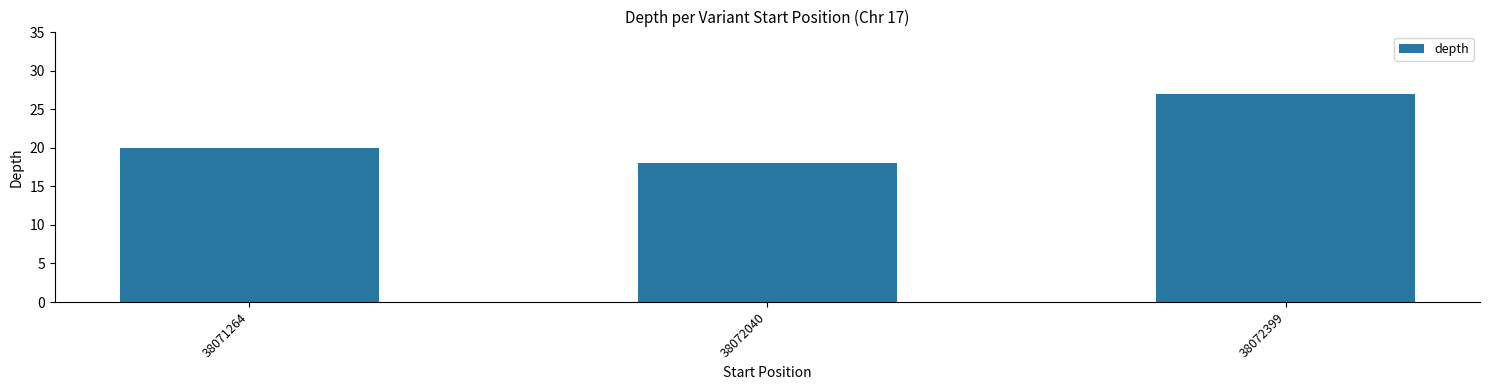

What is the sum of the values at 38072040 and 38071264?

38